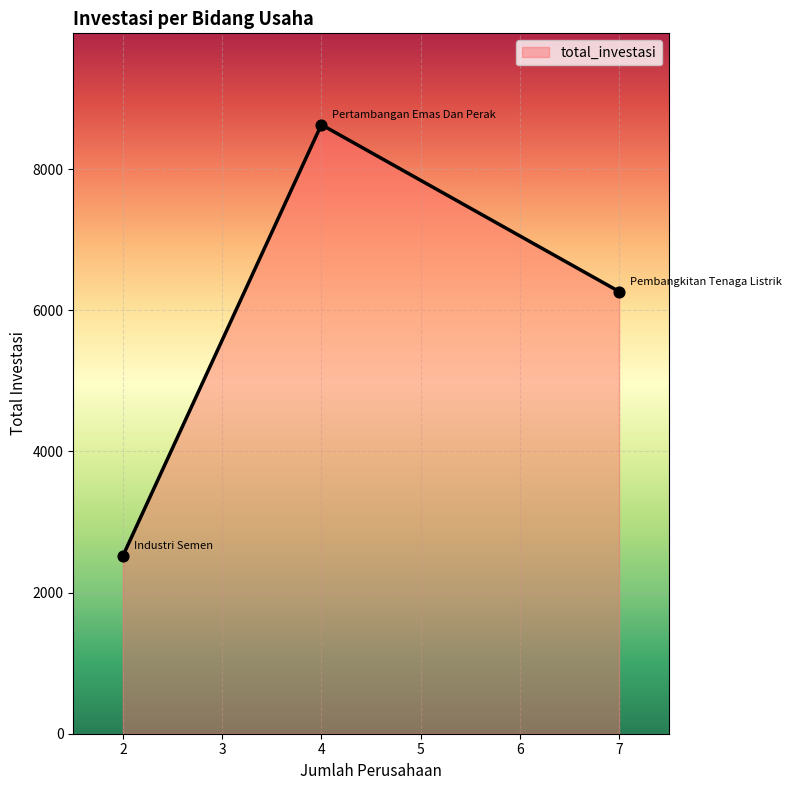

Approximately how many times larger is the value at 2 compared to 4?

0.3